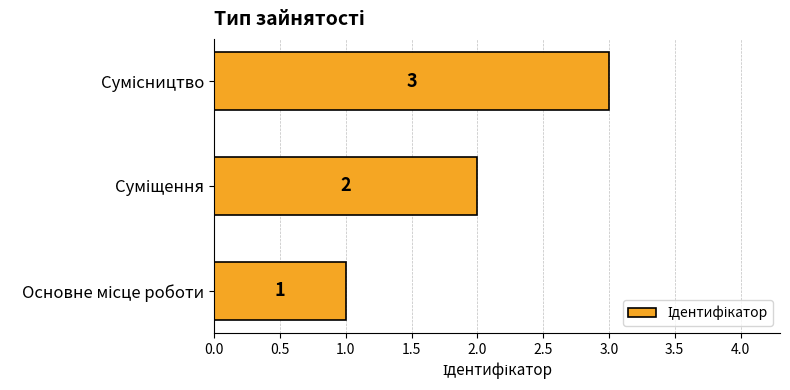

What is the smallest value displayed?

1